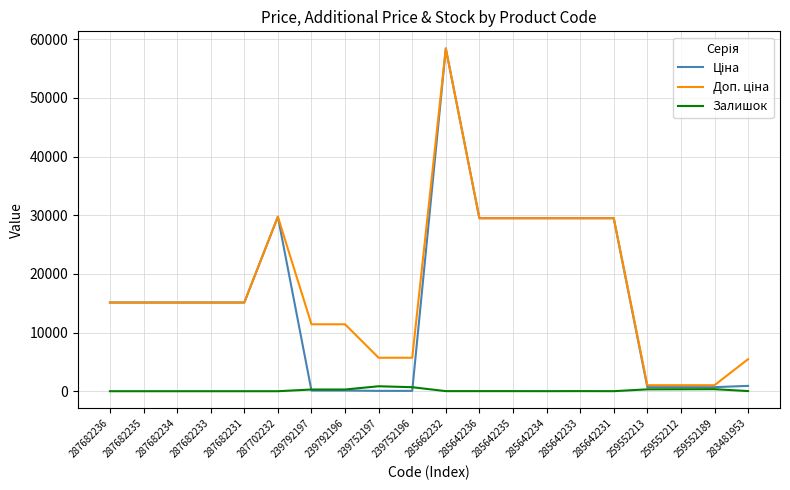

The value of Залишок at 287682231 is 0.0. True or false?

True